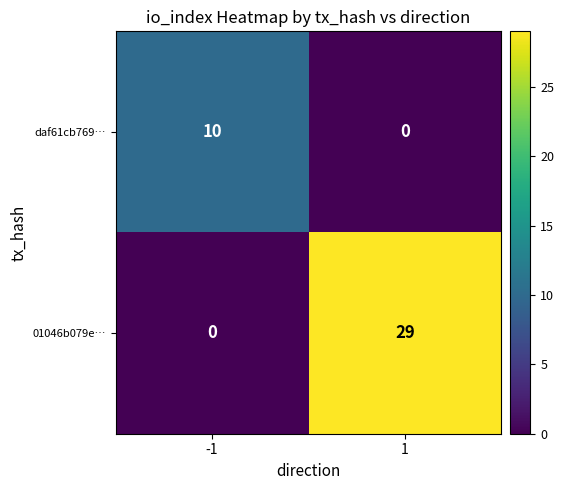

What is the maximum value for daf61cb769…?

10